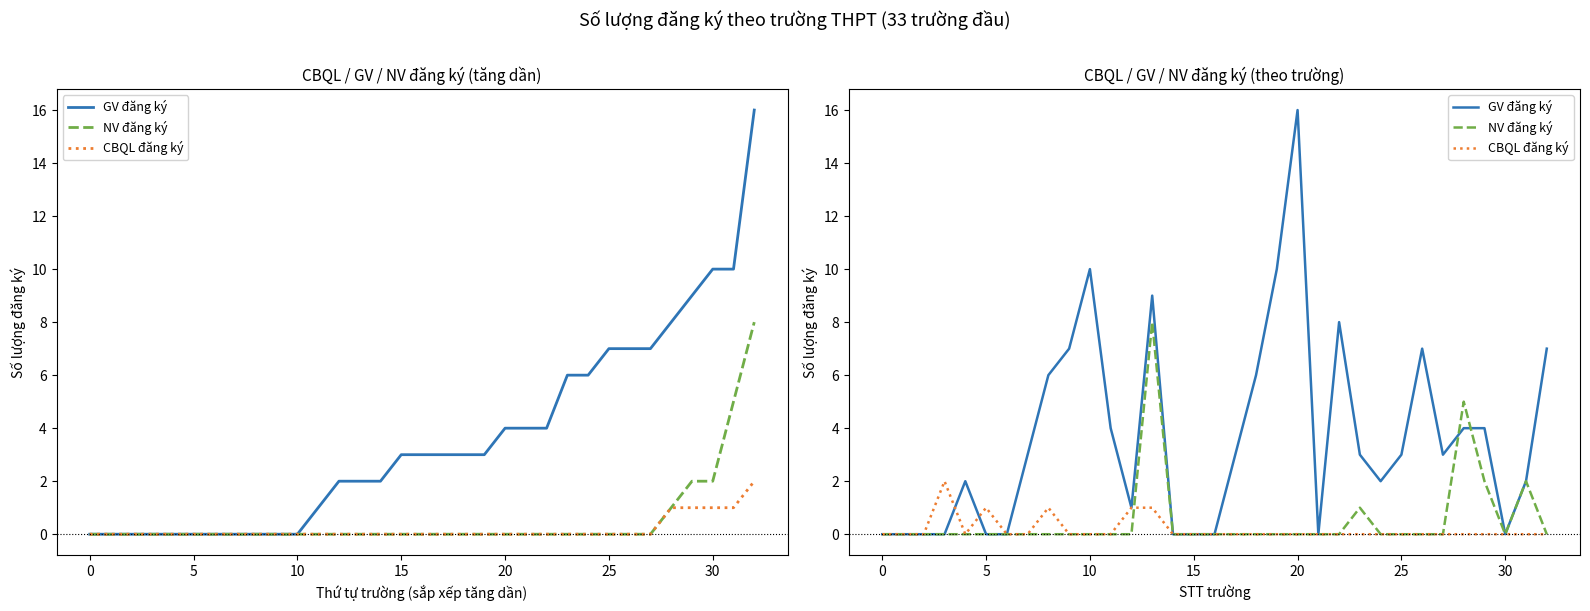

What is the average value of the GV đăng ký series?

4